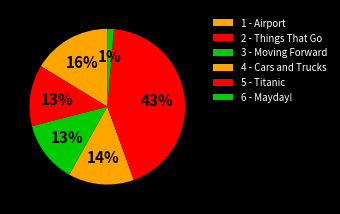

Which category has the smallest portion of the pie?

6 - Mayday!